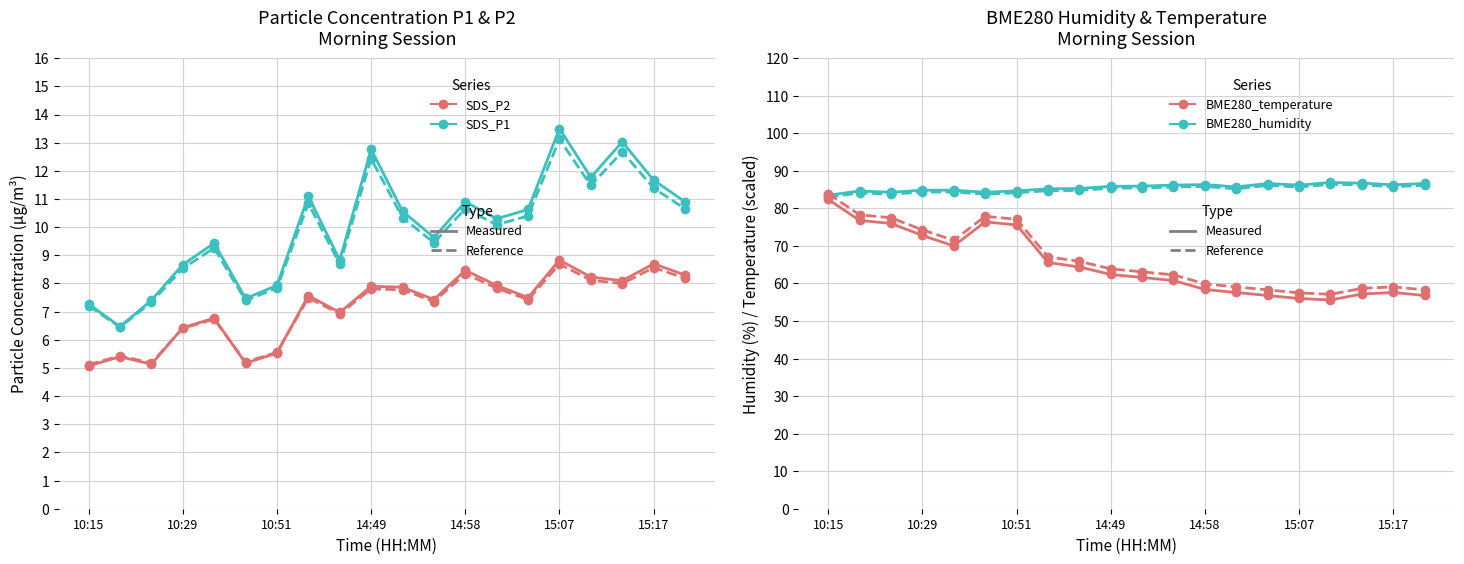

What is the total value across all series at 10:21?

172.8